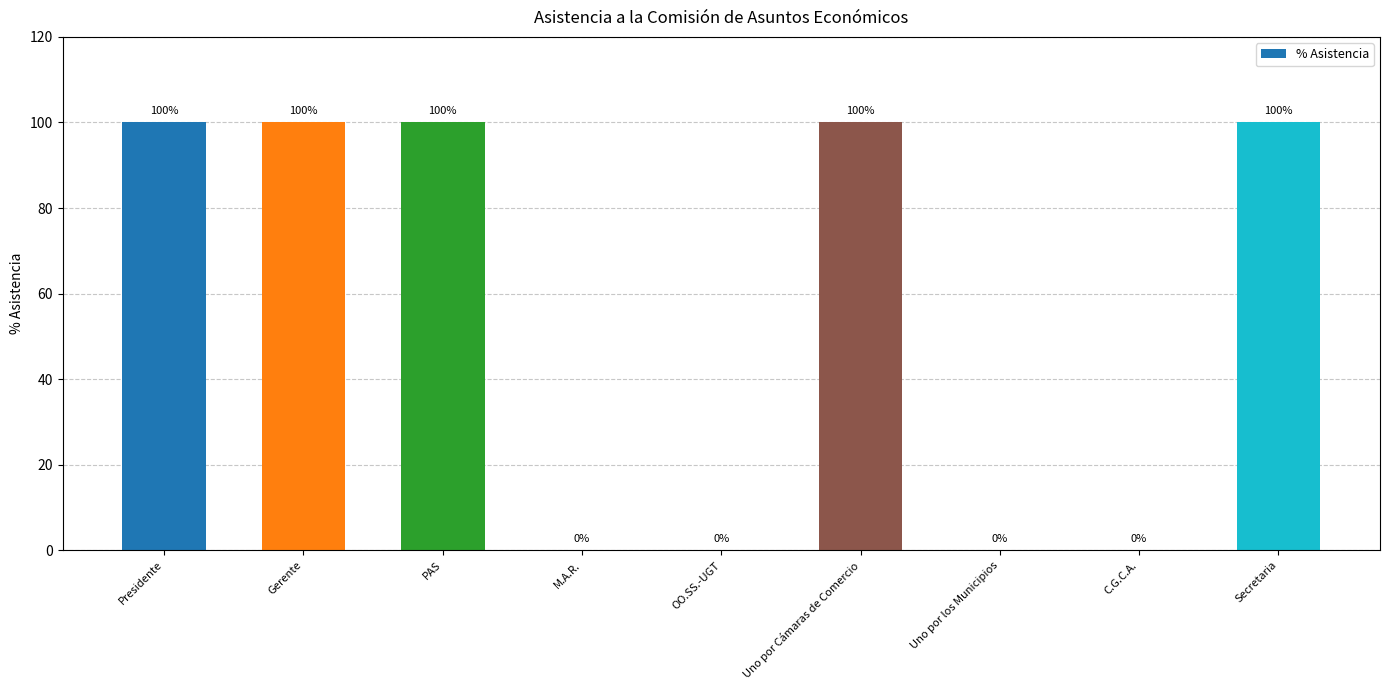

True or false: the data shows 171 at PAS.

False